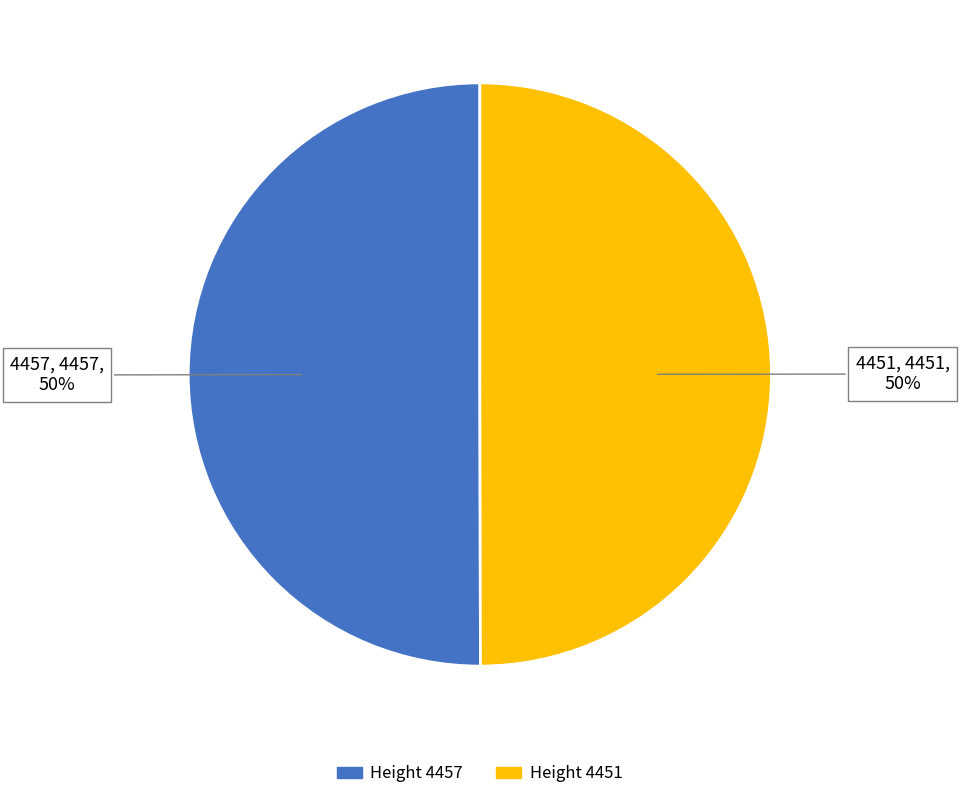

To the nearest percent, what is the average slice percentage?

50%